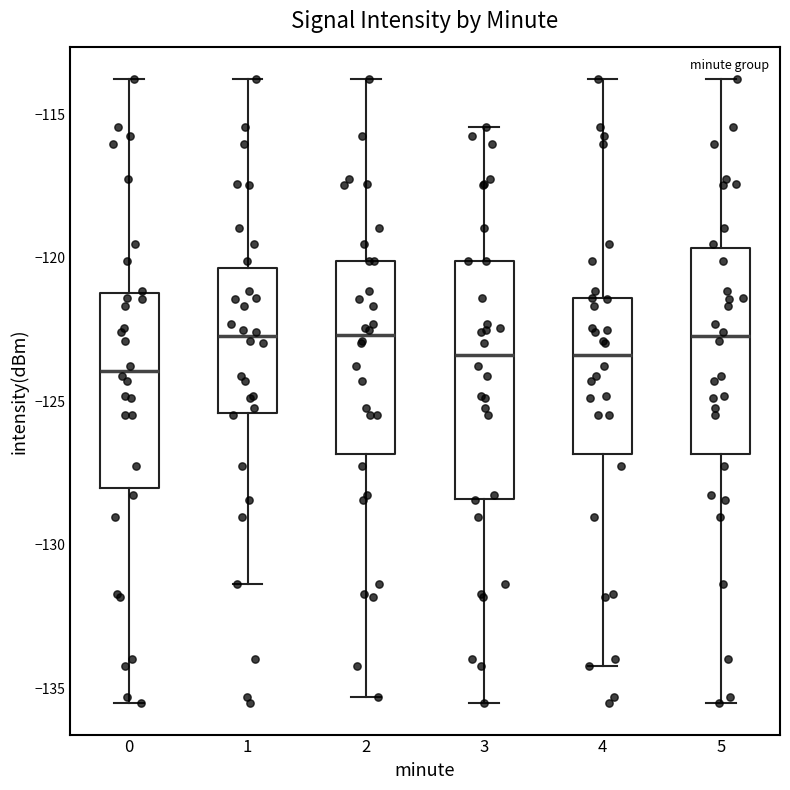

Reading left to right, read every box against the y-axis: the position of its median line, the range the box covers, and the ends of its whiskers. The values are not printed on the chart, so give them approximately, as read against the axis.

0: median -124.0, box -128.0 to -121.0, whiskers -135.5 to -114.0
1: median -122.5, box -125.5 to -120.5, whiskers -131.5 to -114.0
2: median -122.5, box -127.0 to -120.0, whiskers -135.5 to -114.0
3: median -123.5, box -128.5 to -120.0, whiskers -135.5 to -115.5
4: median -123.5, box -127.0 to -121.5, whiskers -134.0 to -114.0
5: median -122.5, box -127.0 to -119.5, whiskers -135.5 to -114.0